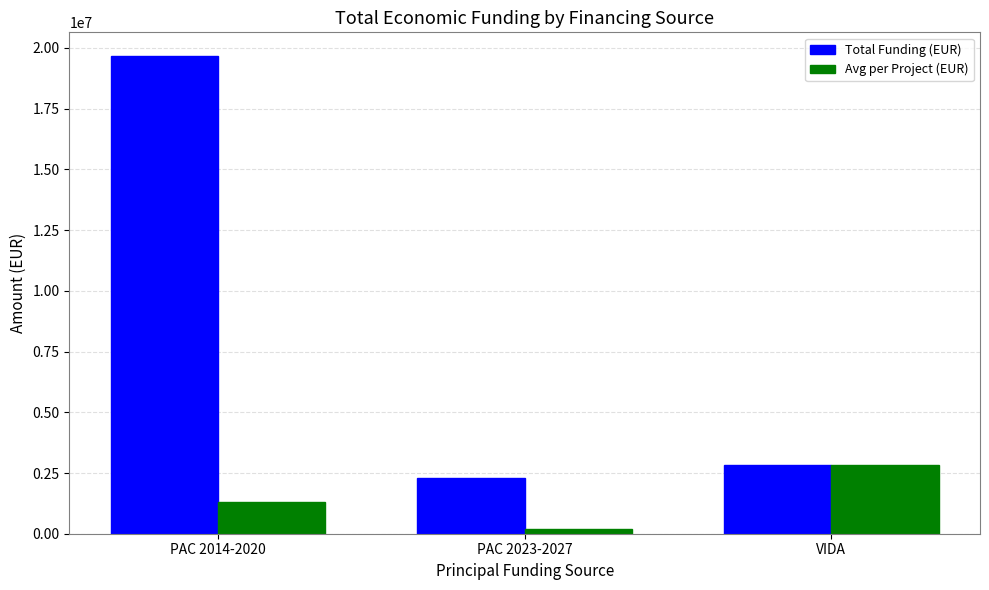

What is the difference between the maximum and second lowest values in the Total Funding (EUR) series?

16821130.7